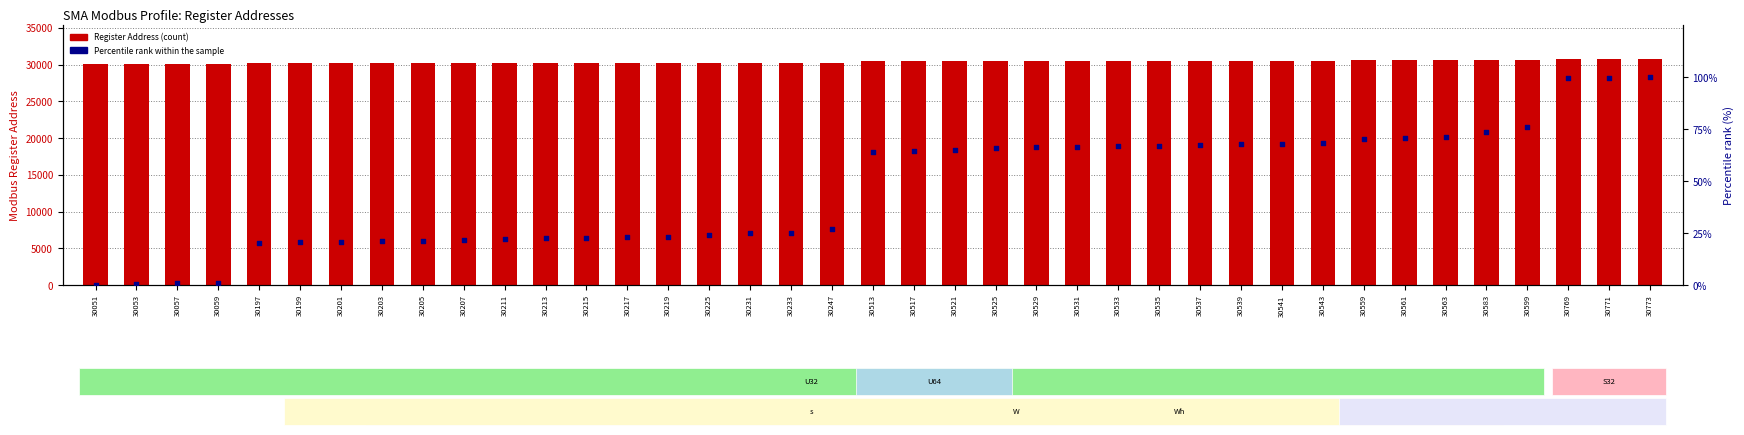

What are all the series names shown in the legend?

Register Address, Percentile rank within the sample